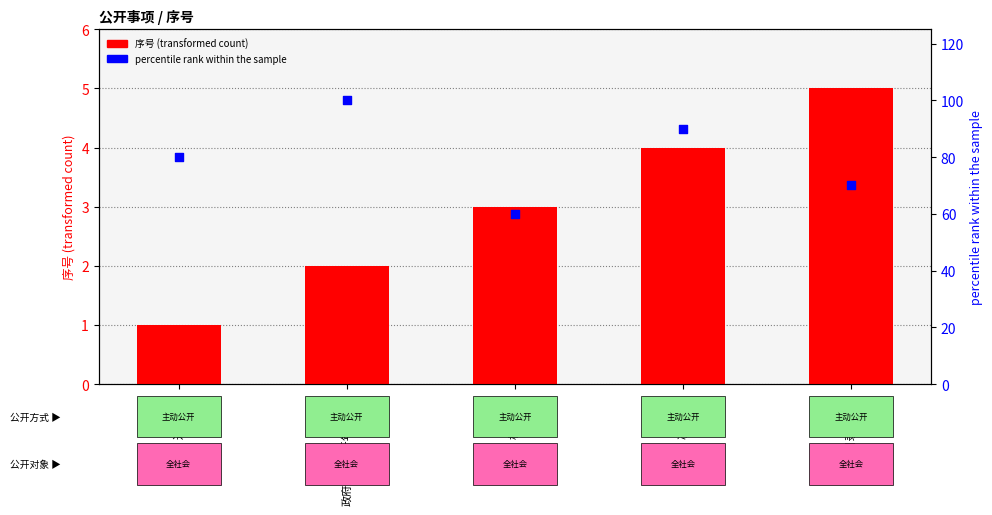

Which series reaches the maximum Y coordinate?

percentile rank within the sample